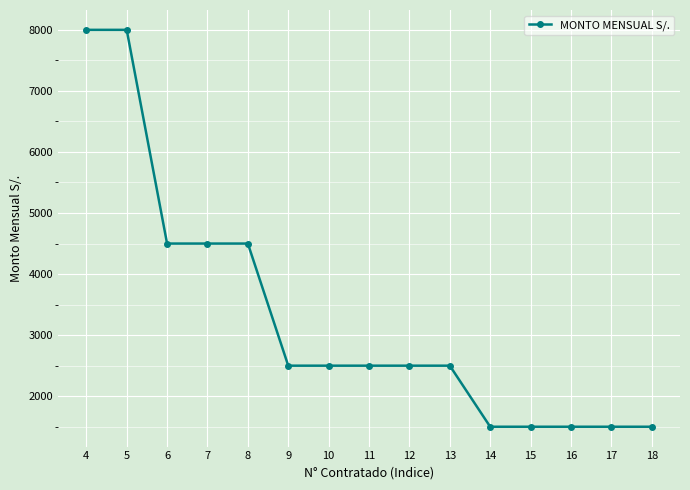

Approximately how many times larger is the value at 15 compared to 13?

0.6